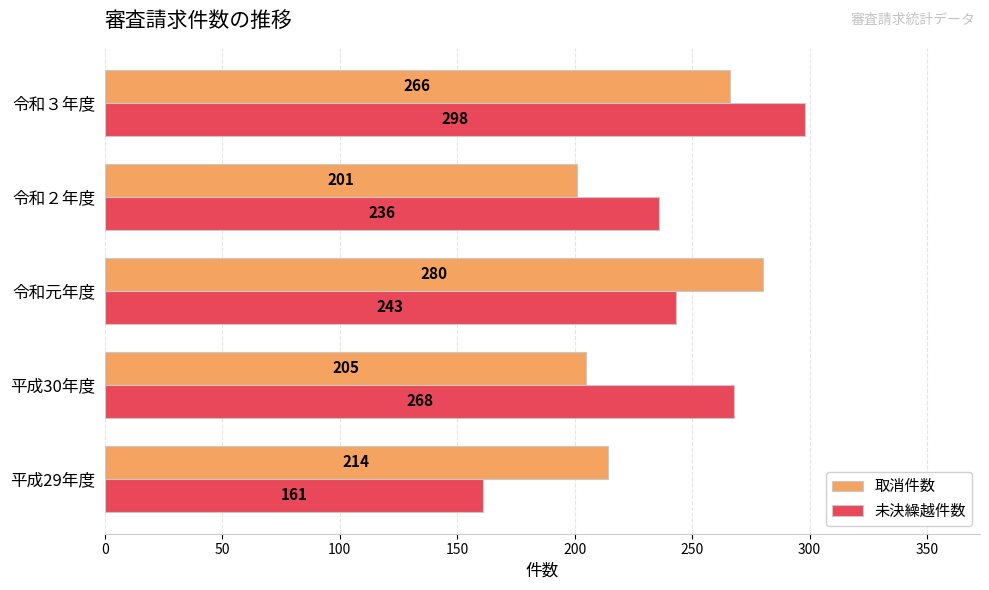

What is the difference between the 未決繰越件数 values at 令和３年度 and 令和元年度?

55